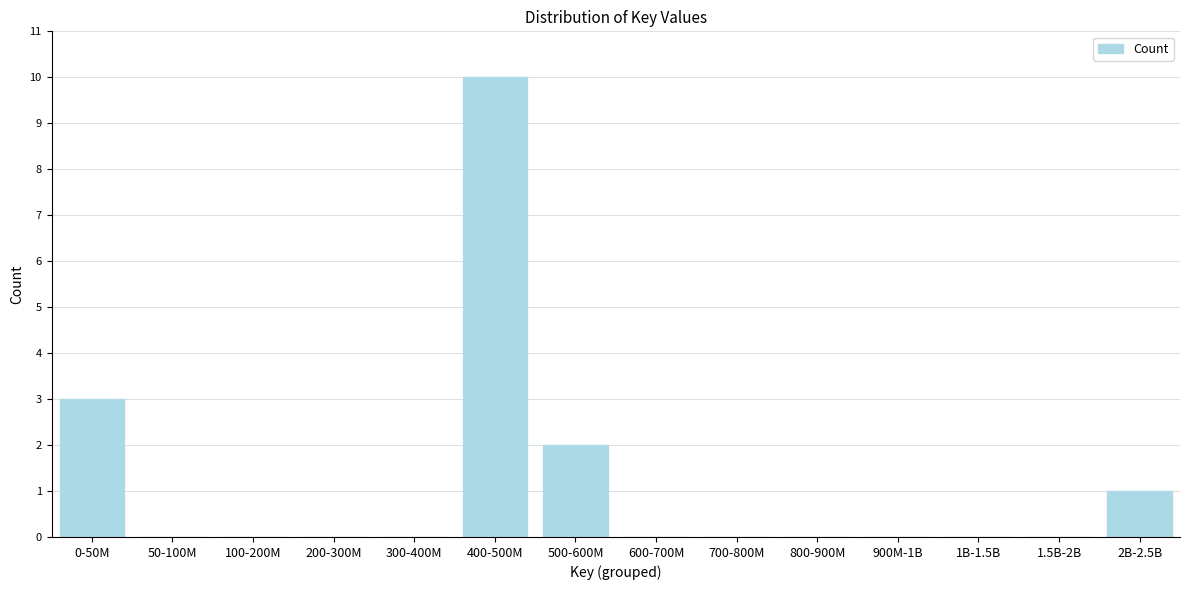

Reading left to right, what are all the values shown in this chart?

0-50M=3	50-100M=0	100-200M=0	200-300M=0	300-400M=0	400-500M=10	500-600M=2	600-700M=0	700-800M=0	800-900M=0	900M-1B=0	1B-1.5B=0	1.5B-2B=0	2B-2.5B=1